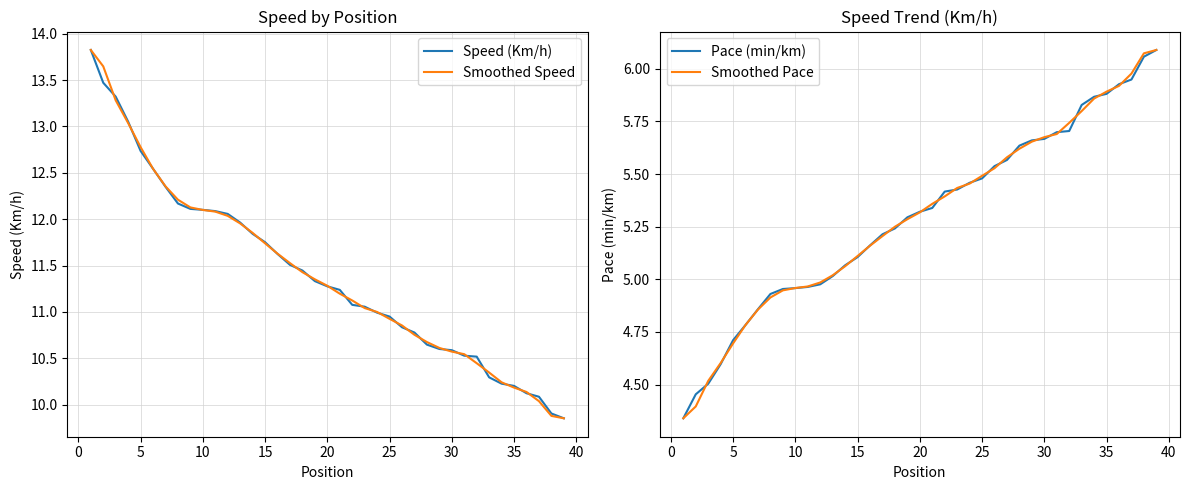

True or false: Speed (Km/h) and Smoothed Pace cross at least once.

False